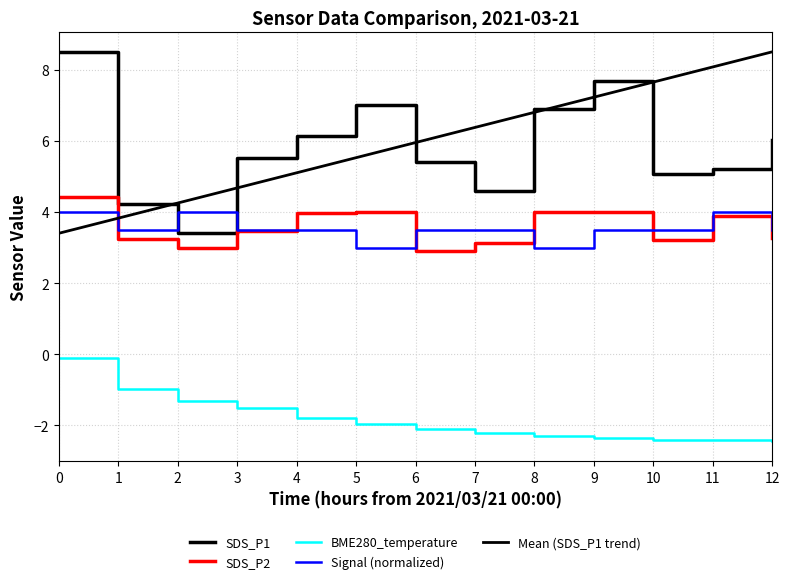

How many lines are shown in the chart?

5